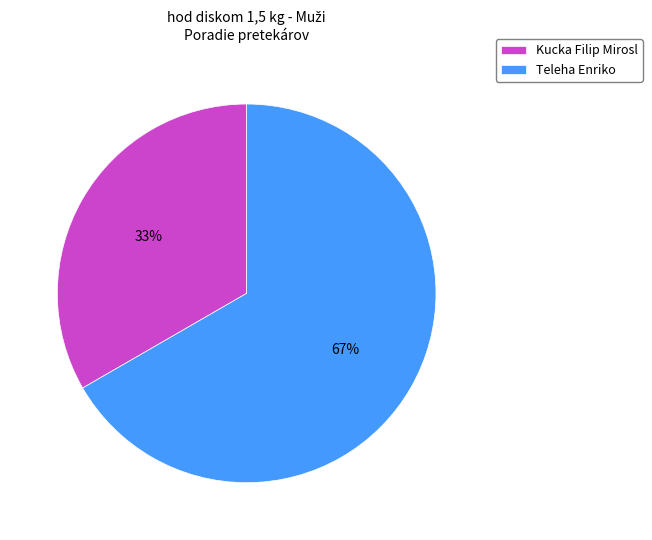

How many segments does this pie chart have?

2